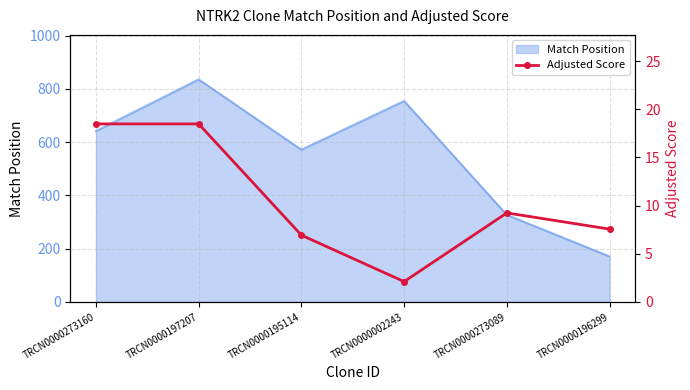

Which category has the lowest value in the Match Position series?

TRCN0000196299